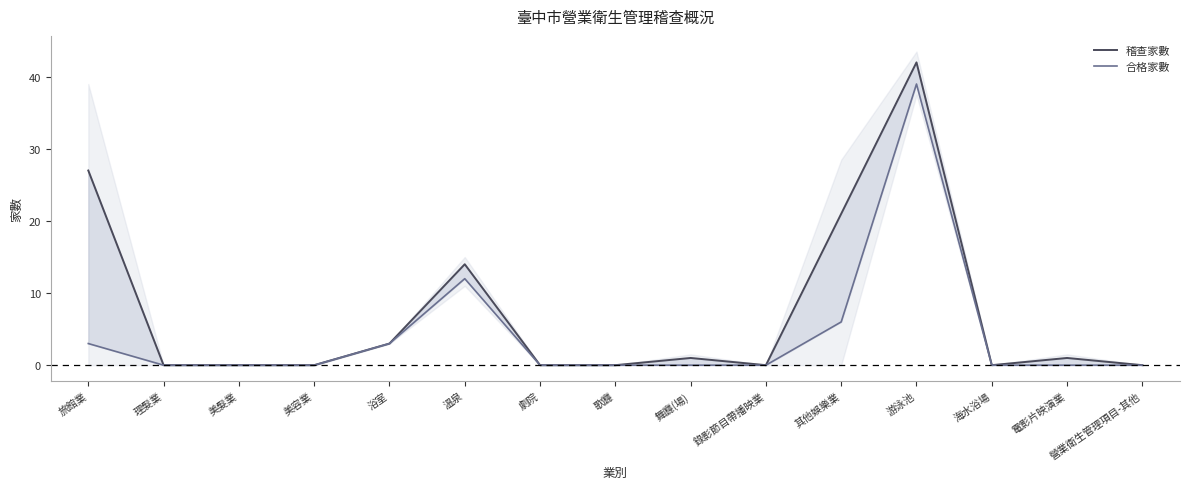

At which label is 合格家數 closest to 19?

溫泉